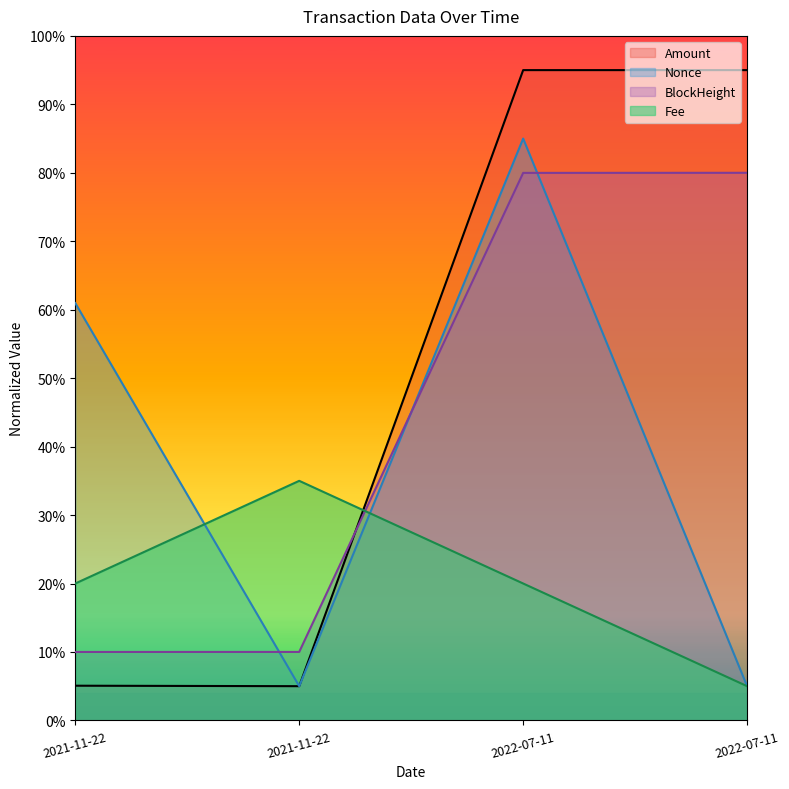

How many lines are shown in the chart?

4